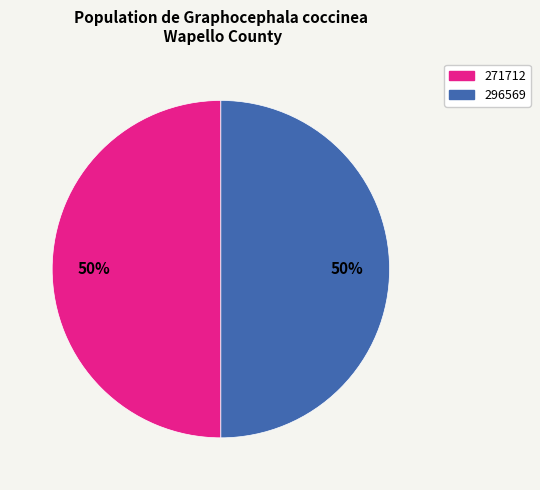

How many segments does this pie chart have?

2